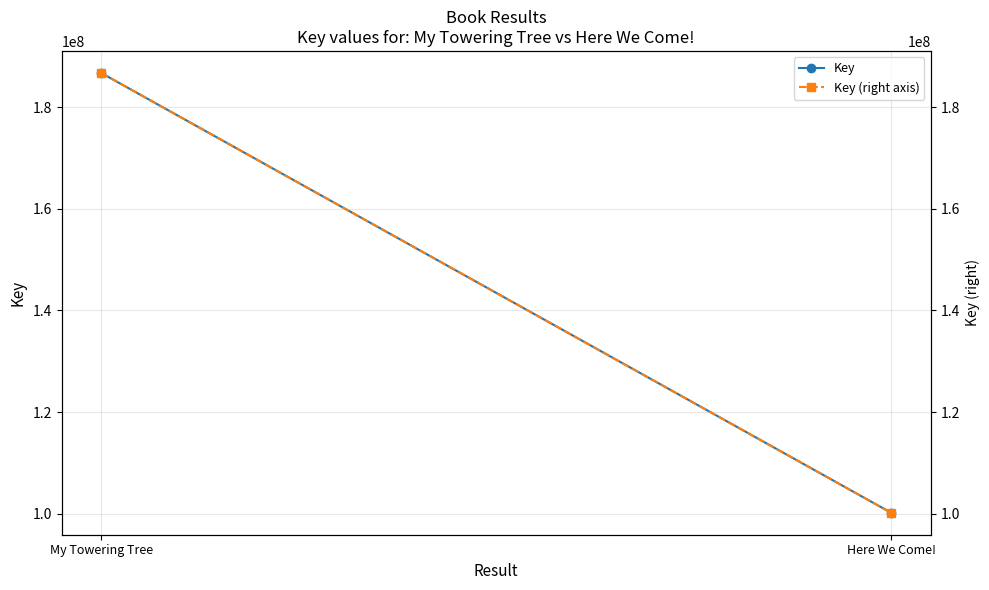

What is the label of the 1st point from the left?

My Towering Tree